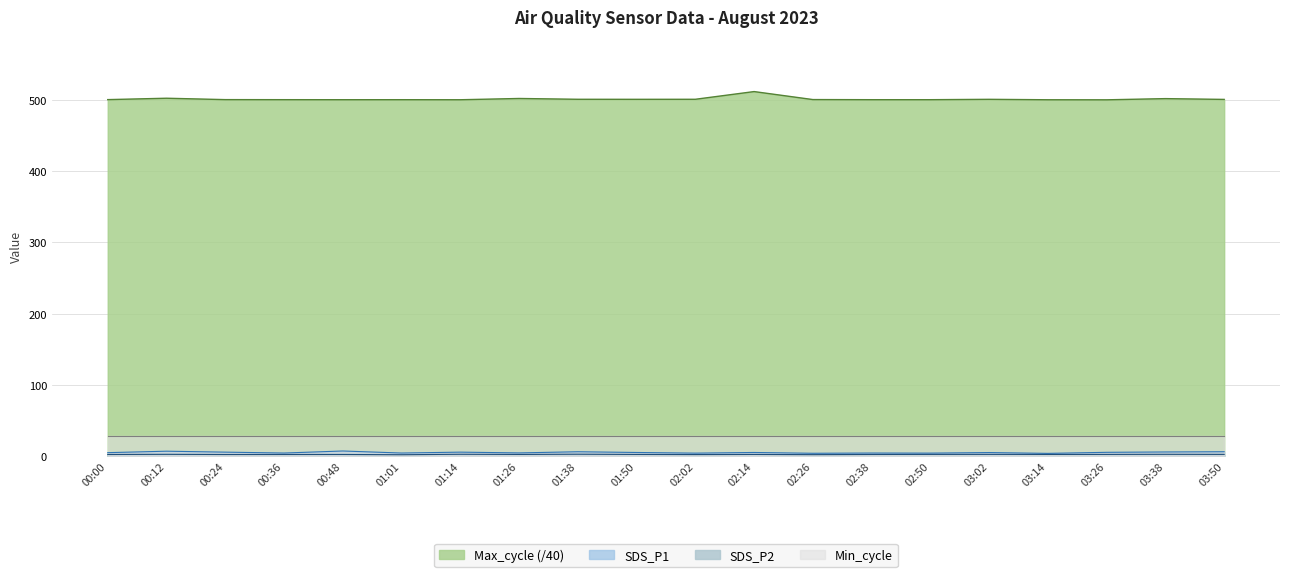

Which label corresponds to the largest value in the chart?

02:14